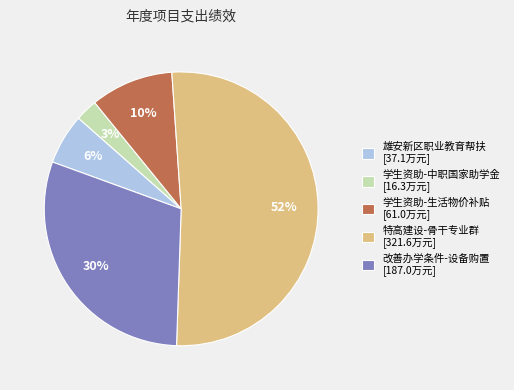

Is it true that 特高建设-骨干专业群 is 46% of the pie?

False